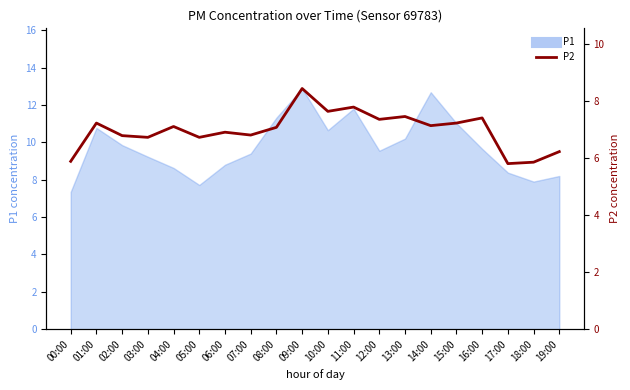

At which label does the data first exceed 7?

01:00